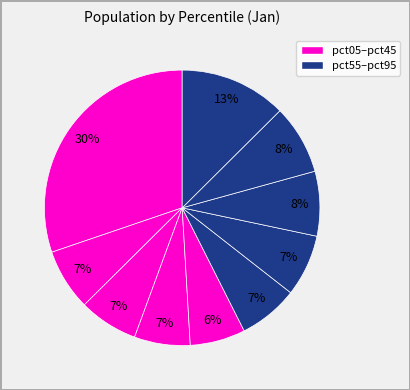

Count the number of slices in the pie.

10